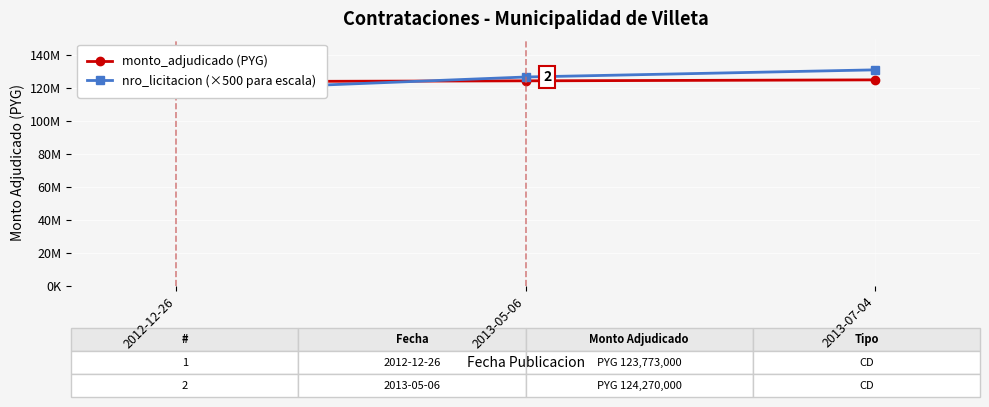

Rank the series by their maximum value, from highest to lowest.

nro_licitacion (×500 para escala), monto_adjudicado (PYG)